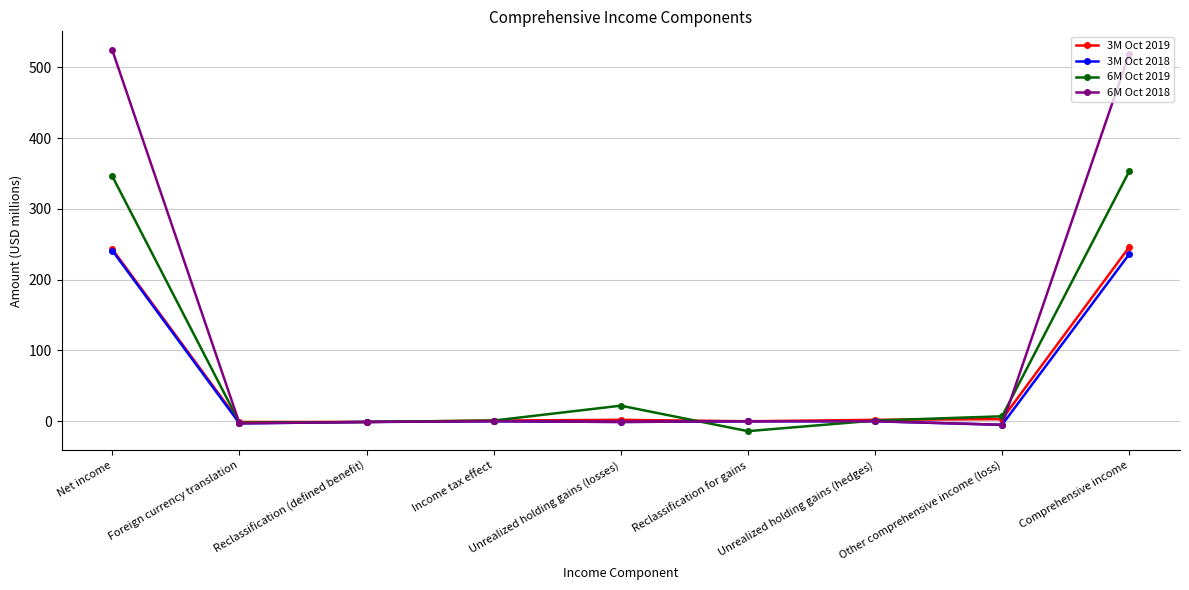

Is it true that 3M Oct 2018 equals 0 at Reclassification for gains?

True